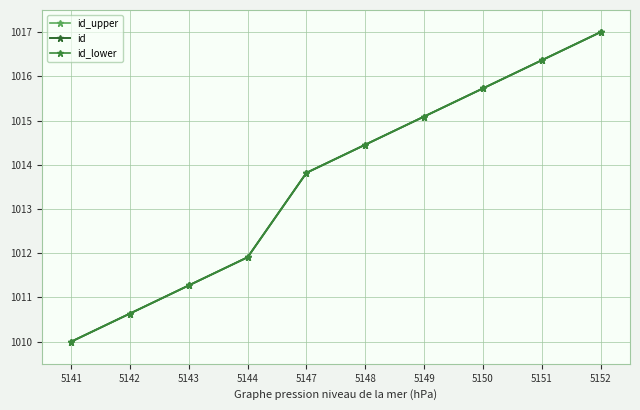

What is the total value across all series at 5150?

3047.2